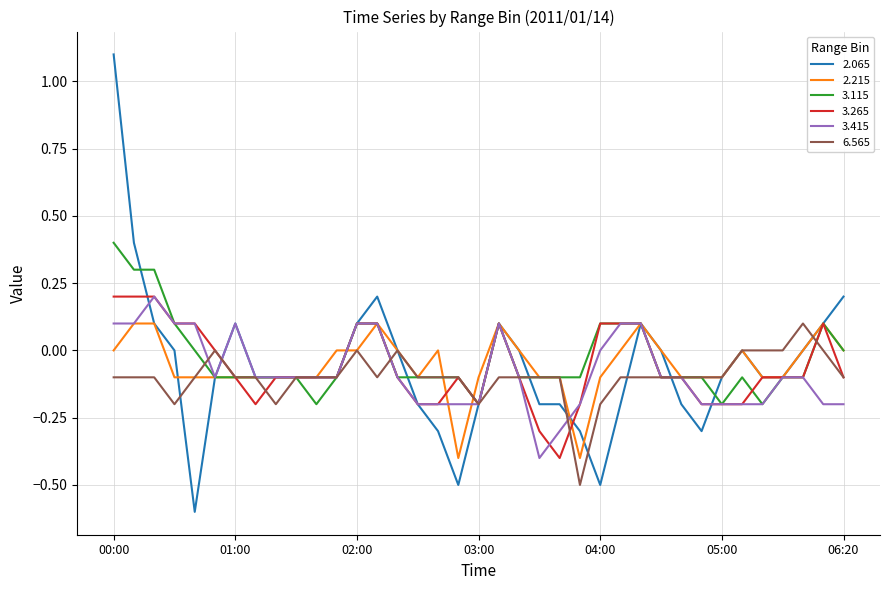

What is the smallest value displayed?

-0.6